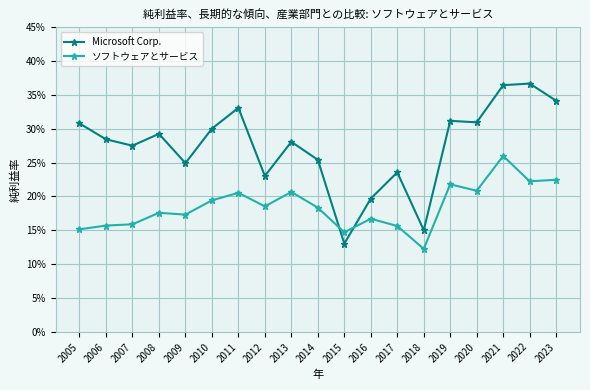

Reading left to right, what are all the values shown in this chart?

Microsoft Corp.: 0.3	0.3	0.3	0.3	0.2	0.3	0.3	0.2	0.3	0.3	0.1	0.2	0.2	0.2	0.3	0.3	0.4	0.4	0.3
ソフトウェアとサービス: 0.2	0.2	0.2	0.2	0.2	0.2	0.2	0.2	0.2	0.2	0.1	0.2	0.2	0.1	0.2	0.2	0.3	0.2	0.2